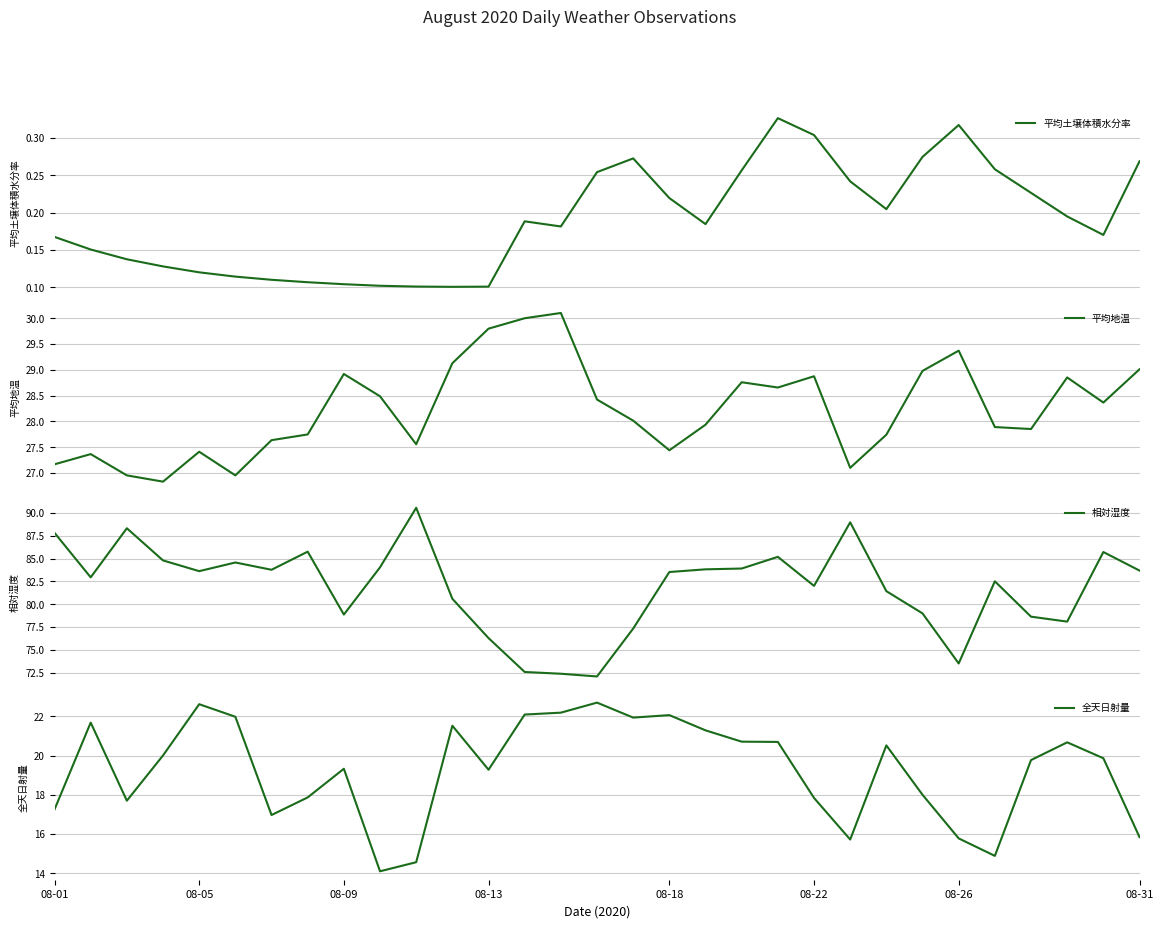

The 全天日射量 series shows 11.1 at 08-01. True or false?

False